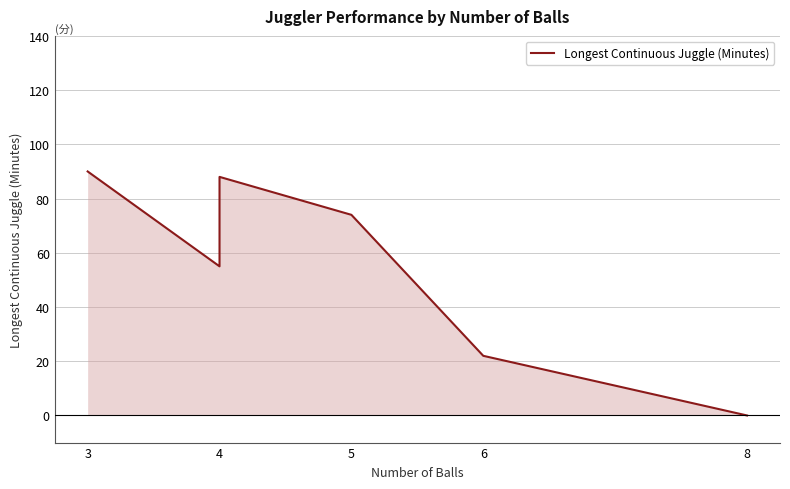

What is the difference between the second highest and second lowest values?

66